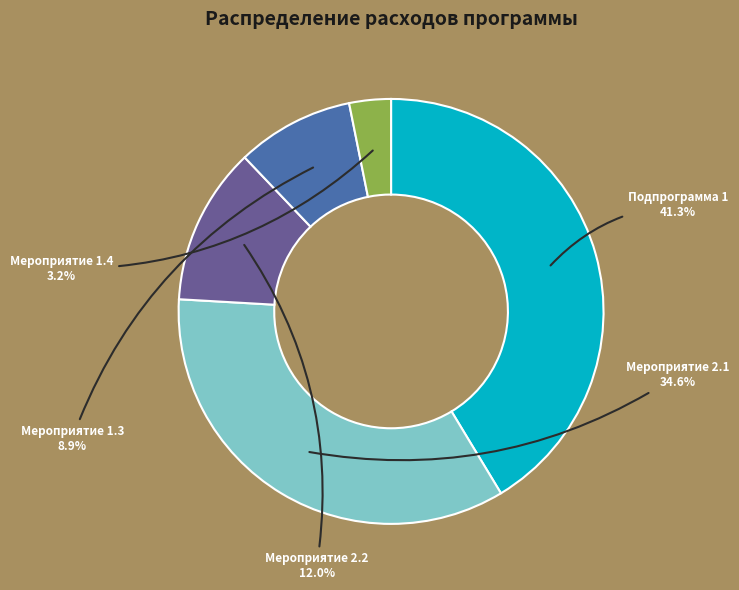

What percentage is NOT represented by Мероприятие 2.2?

88.0%